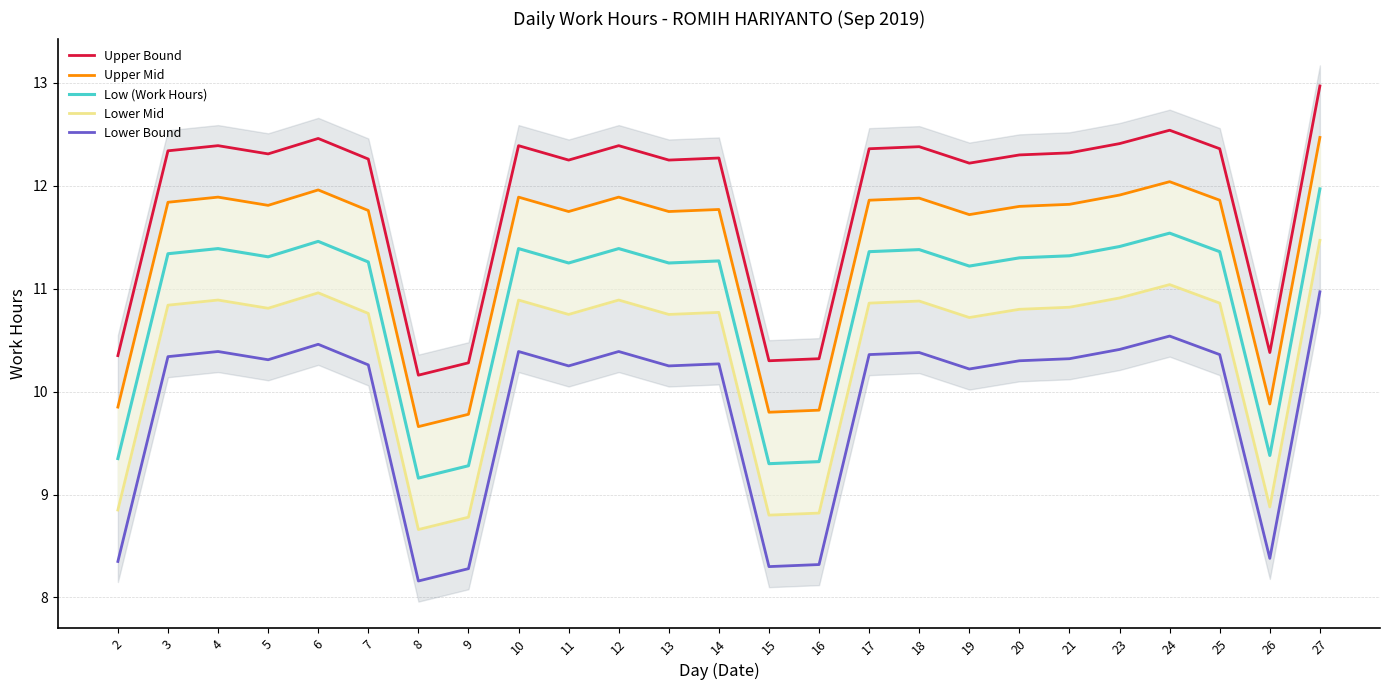

At which category is the sum across all series the highest?

27